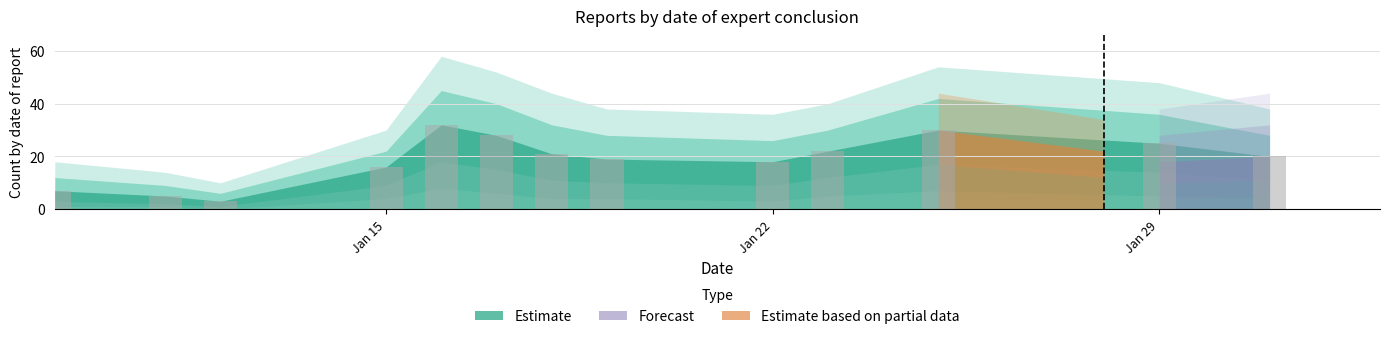

Reading left to right, extract all data points from this chart.

7	5	3	16	32	28	21	19	18	22	30	25	20